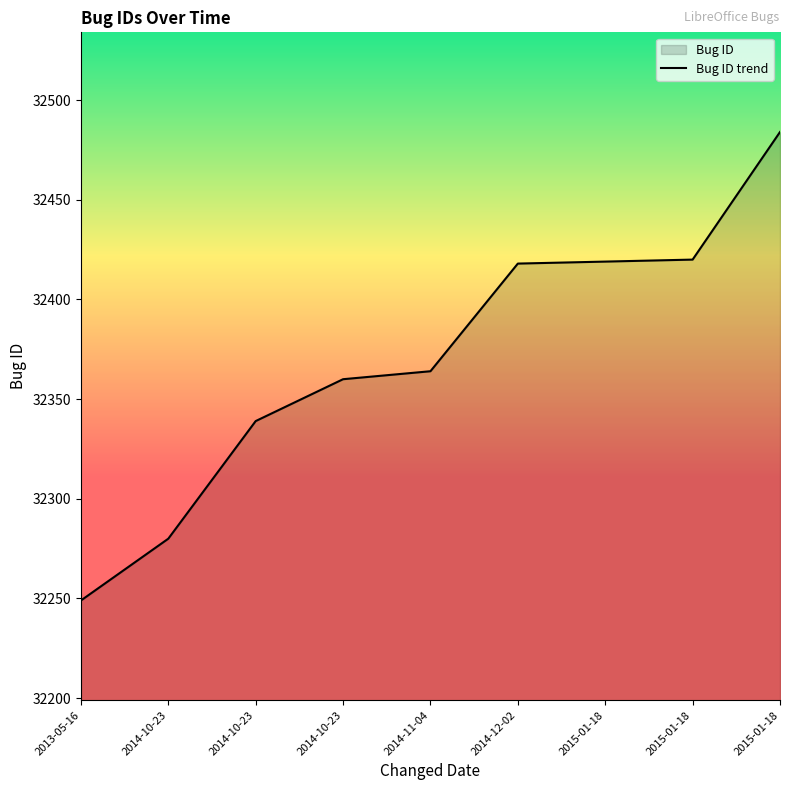

Rank the categories by value from highest to lowest.

2015-01-18, 2015-01-18, 2015-01-18, 2014-12-02, 2014-11-04, 2014-10-23, 2014-10-23, 2014-10-23, 2013-05-16